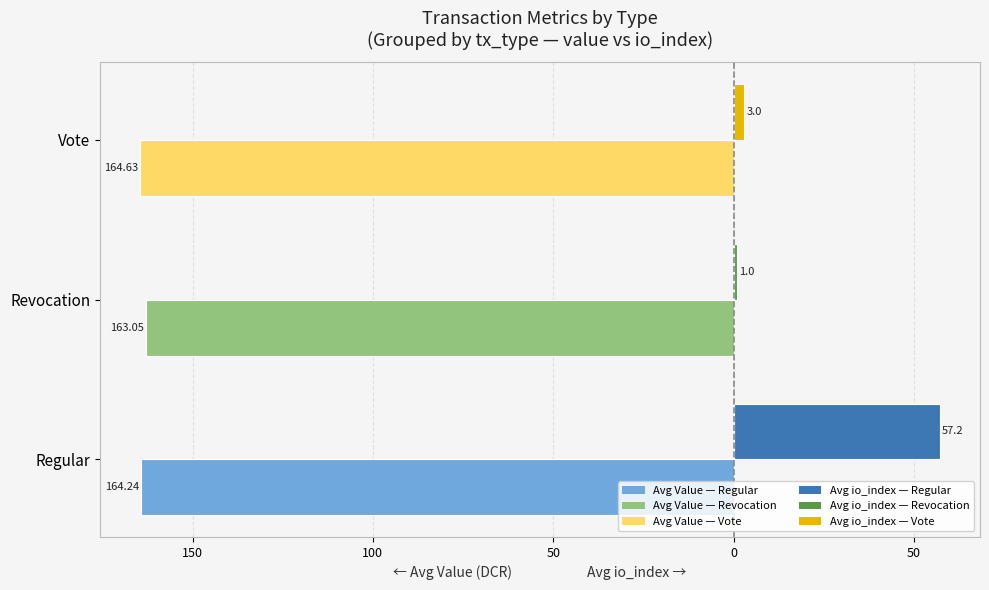

What is the value of the Avg Value (DCR) bar at the 2nd from the left?

-163.1